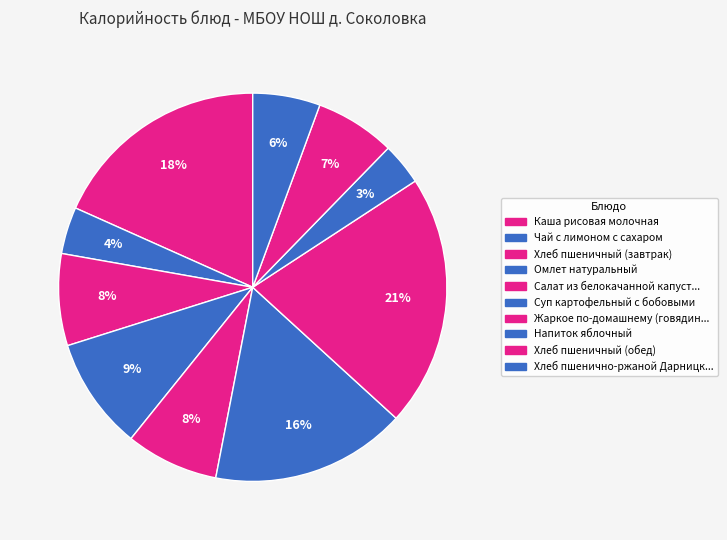

How many segments does this pie chart have?

10